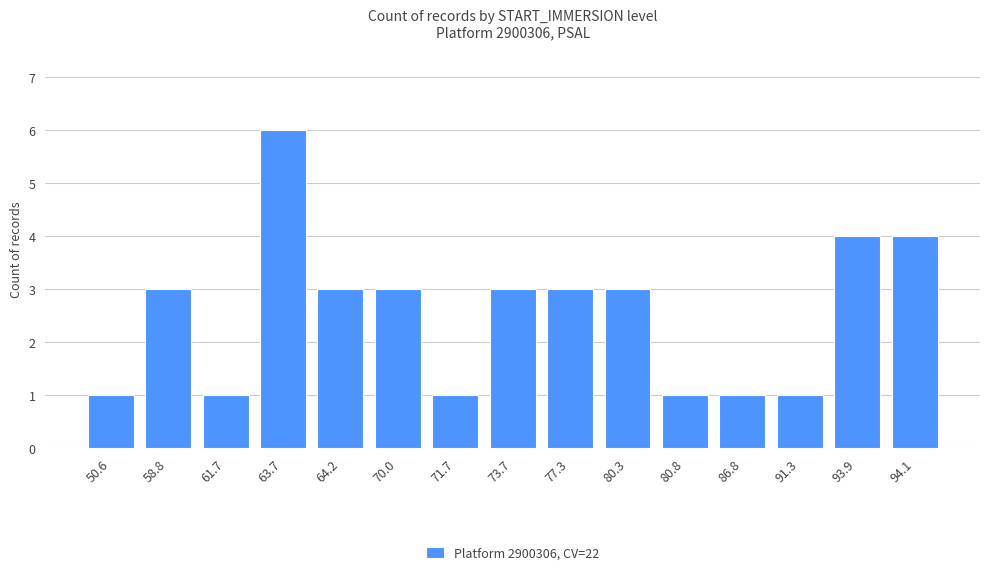

What is the sum of the values at 64.2 and 80.3?

6